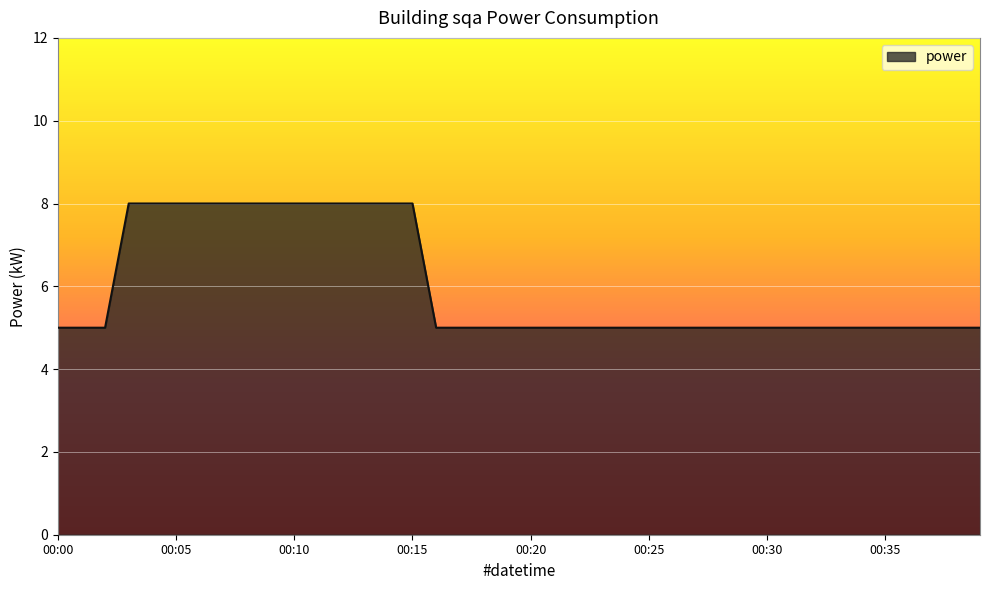

What is the difference between the maximum and minimum values?

3